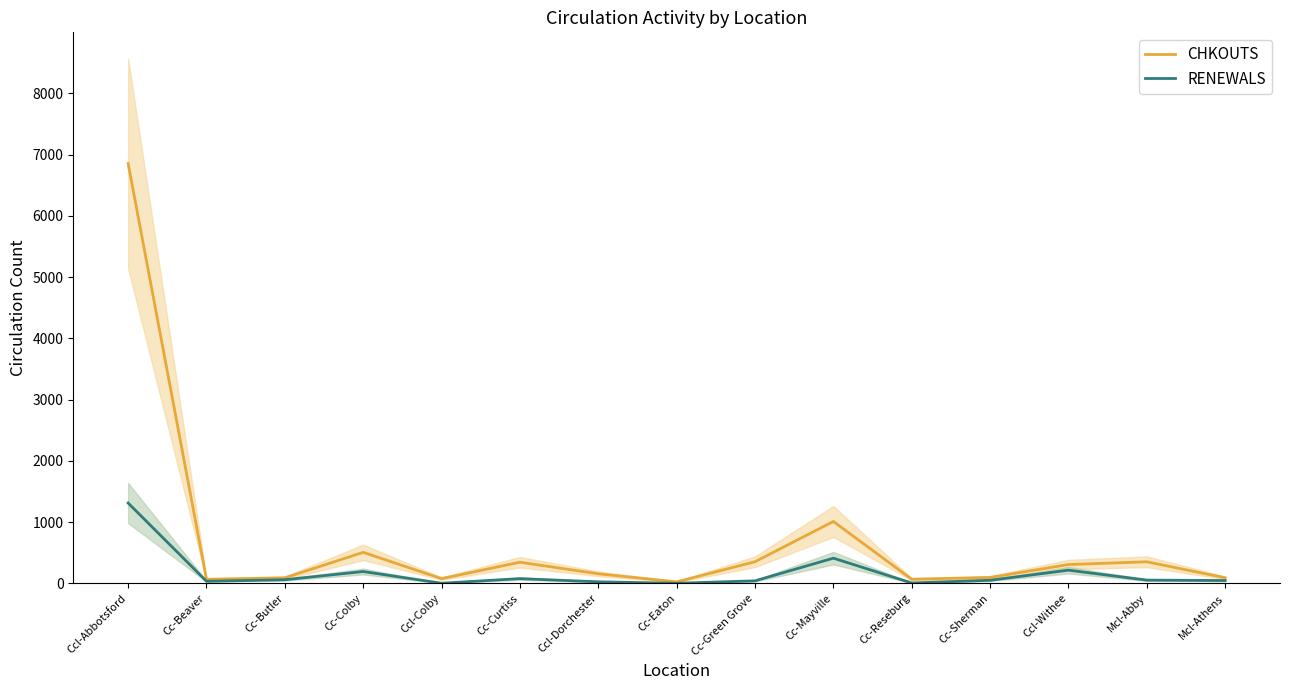

Which category has the highest value in the RENEWALS series?

Ccl-Abbotsford